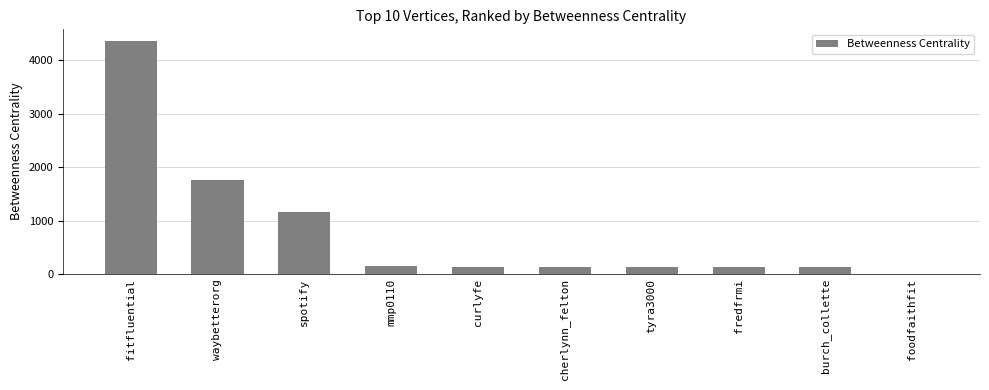

The chart shows a value of 327 at spotify. True or false?

False